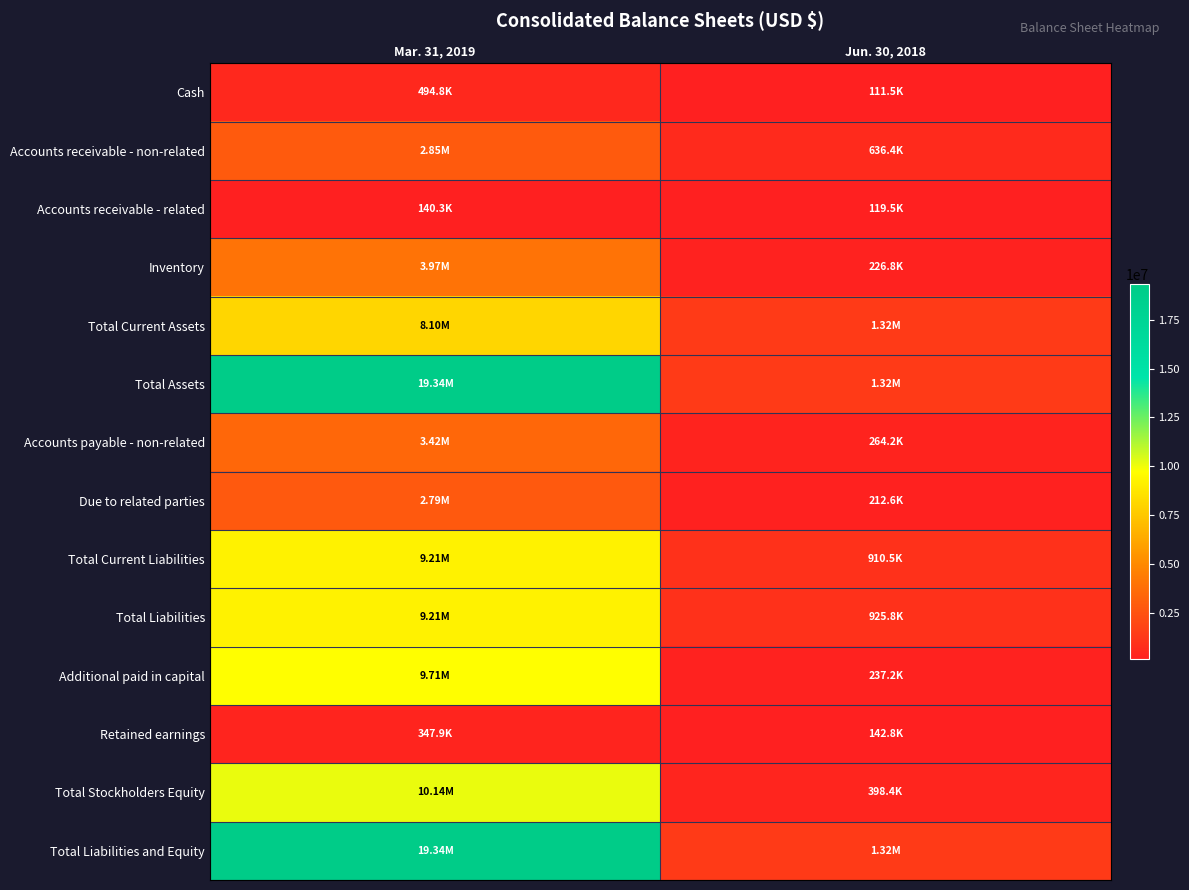

Between Jun. 30, 2018 and Mar. 31, 2019, which is larger?

Mar. 31, 2019